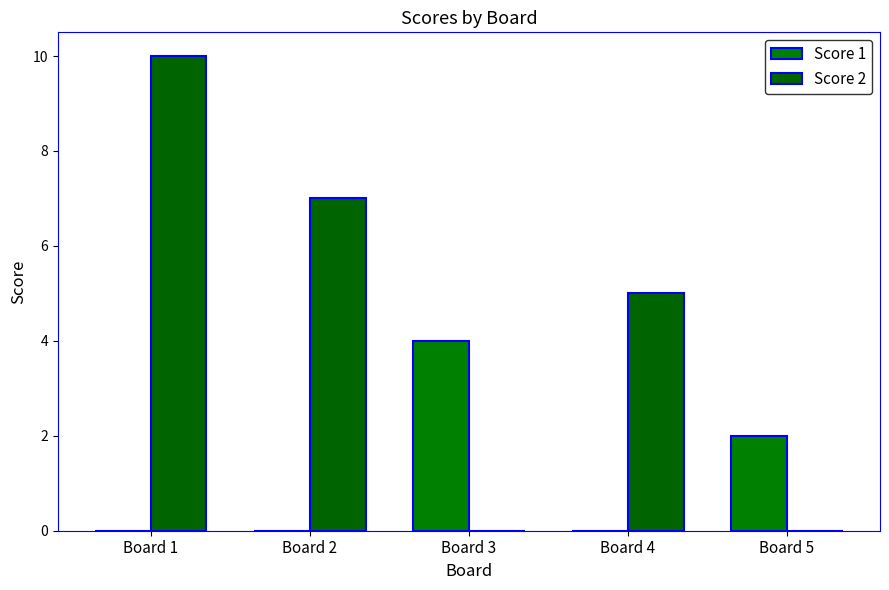

Reading left to right, extract all data points from this chart.

Score 1: Board 1=0	Board 2=0	Board 3=4	Board 4=0	Board 5=2
Score 2: Board 1=10	Board 2=7	Board 3=0	Board 4=5	Board 5=0